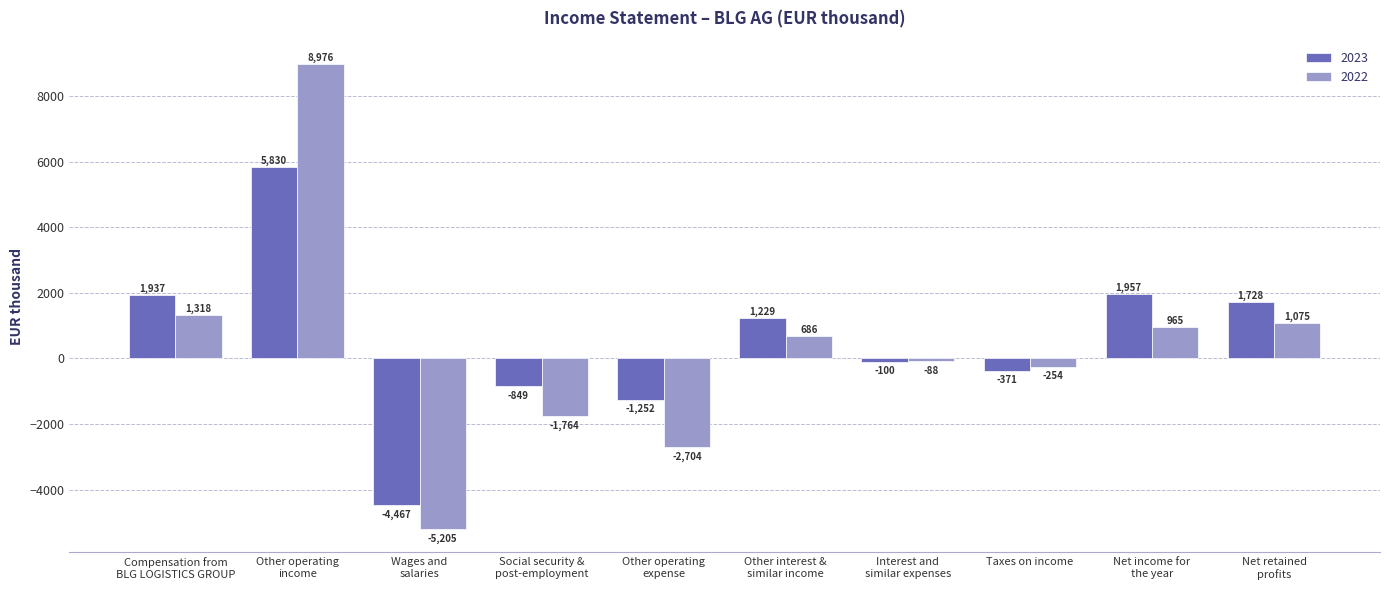

How many series are shown in this chart?

2